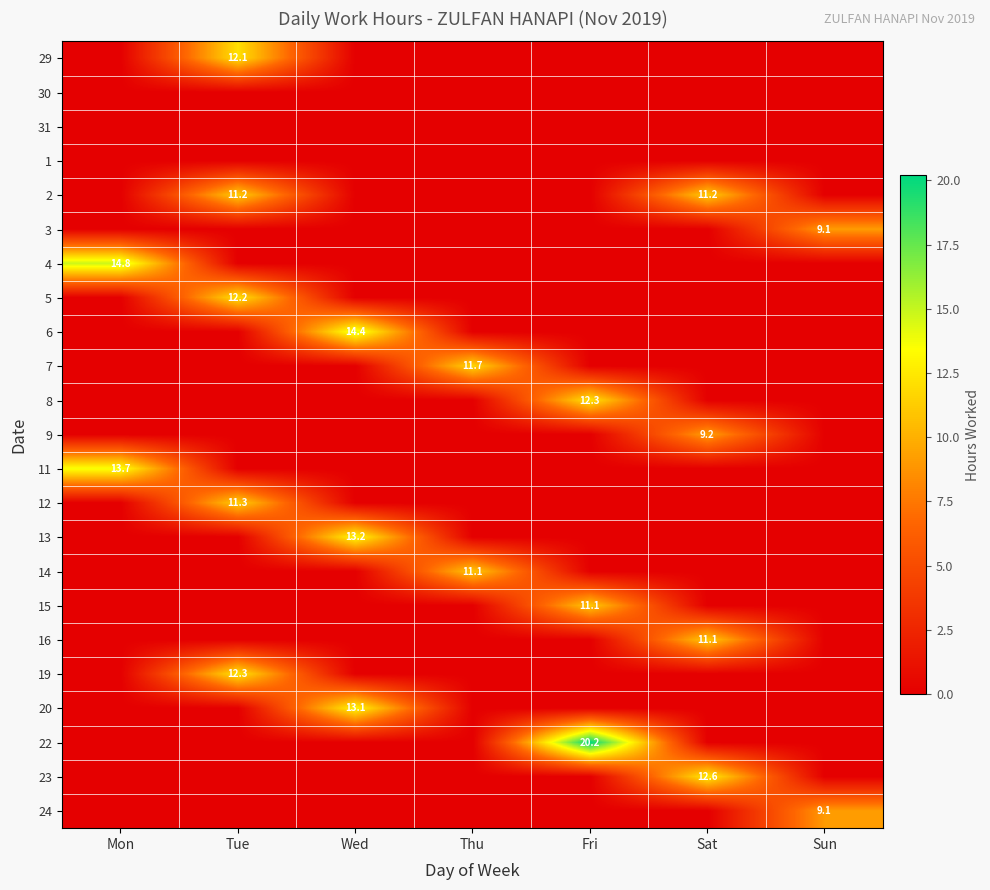

At which category is the sum across all series the highest?

Tue